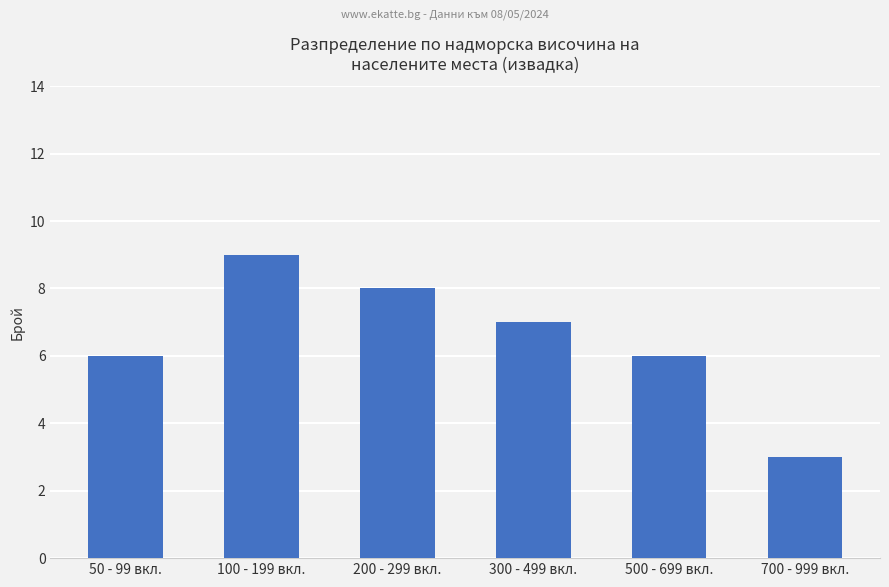

What is the value of the 1st bar from the left?

6